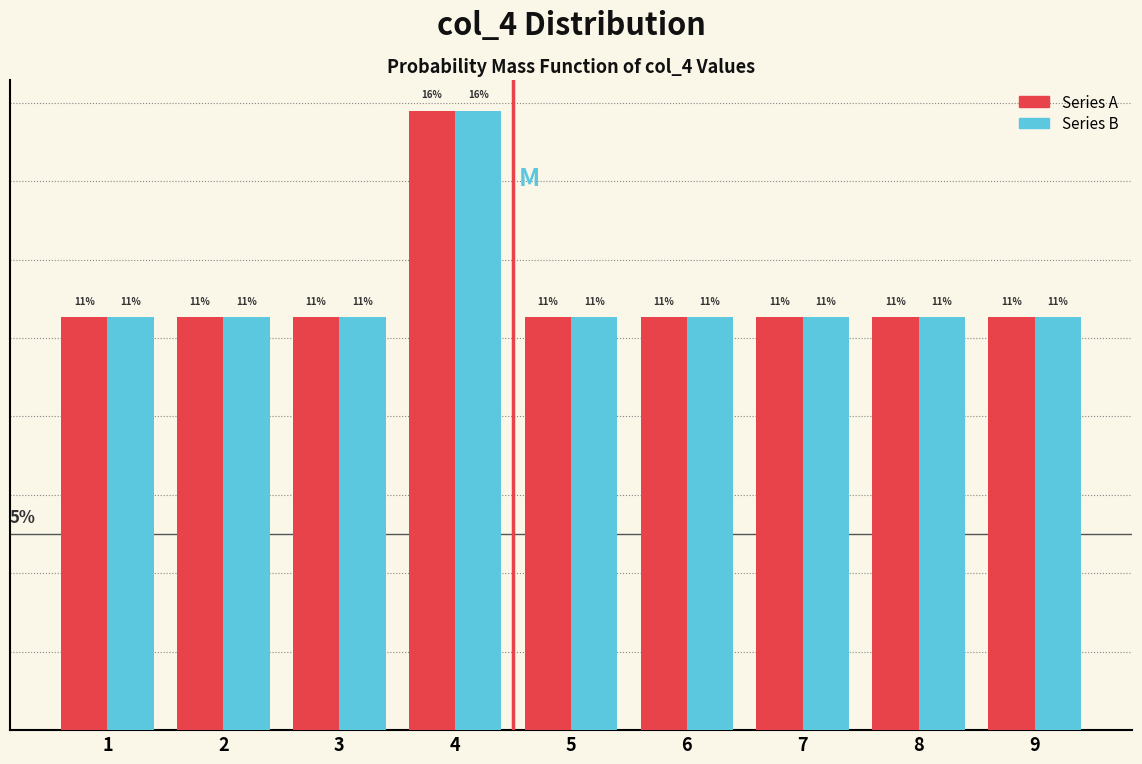

What are all the series names shown in the legend?

Series A, Series B